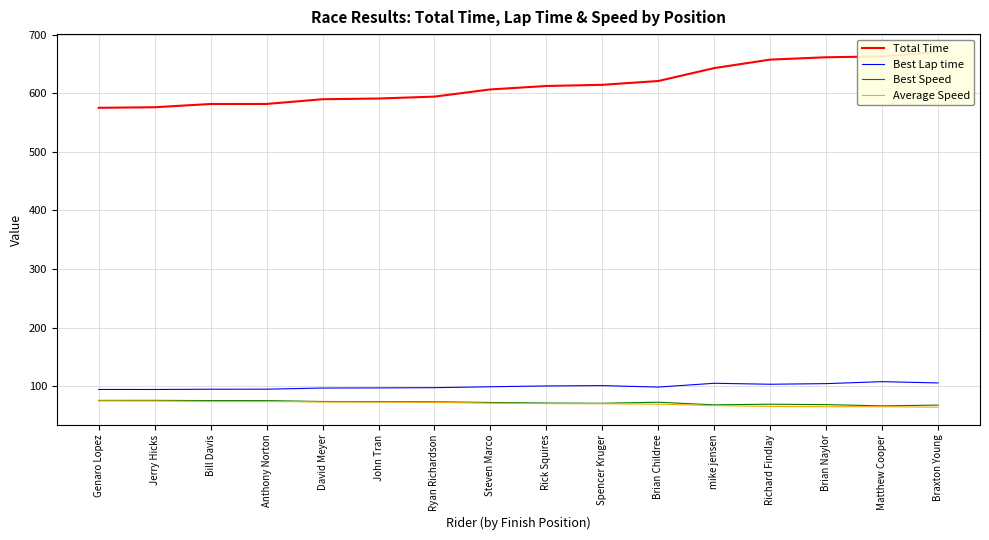

What are all the series names shown in the legend?

Total Time, Best Lap time, Best Speed, Average Speed